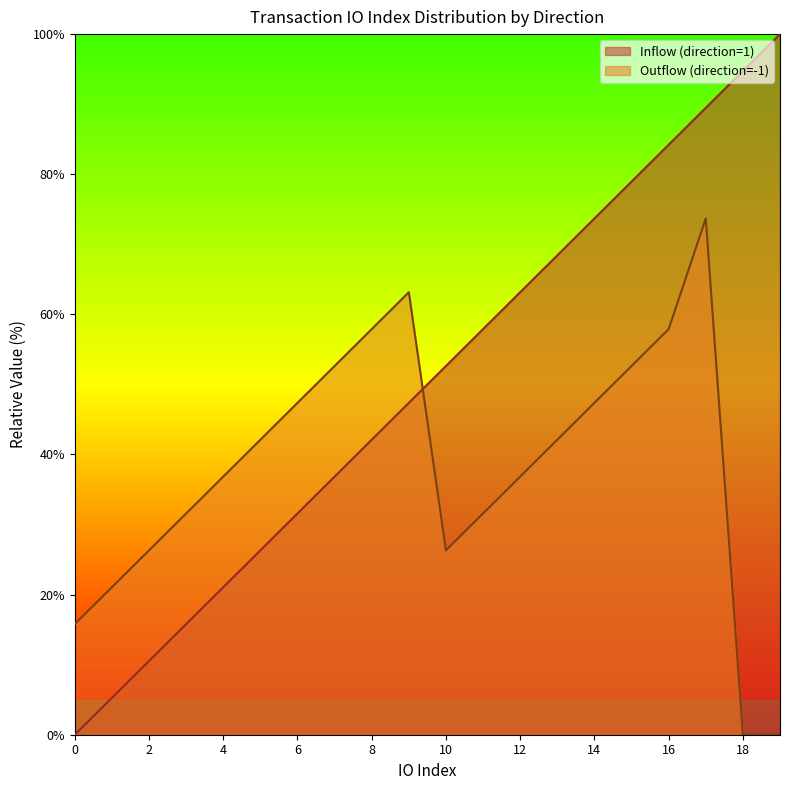

What is the maximum value for Outflow (direction=-1)?

73.7